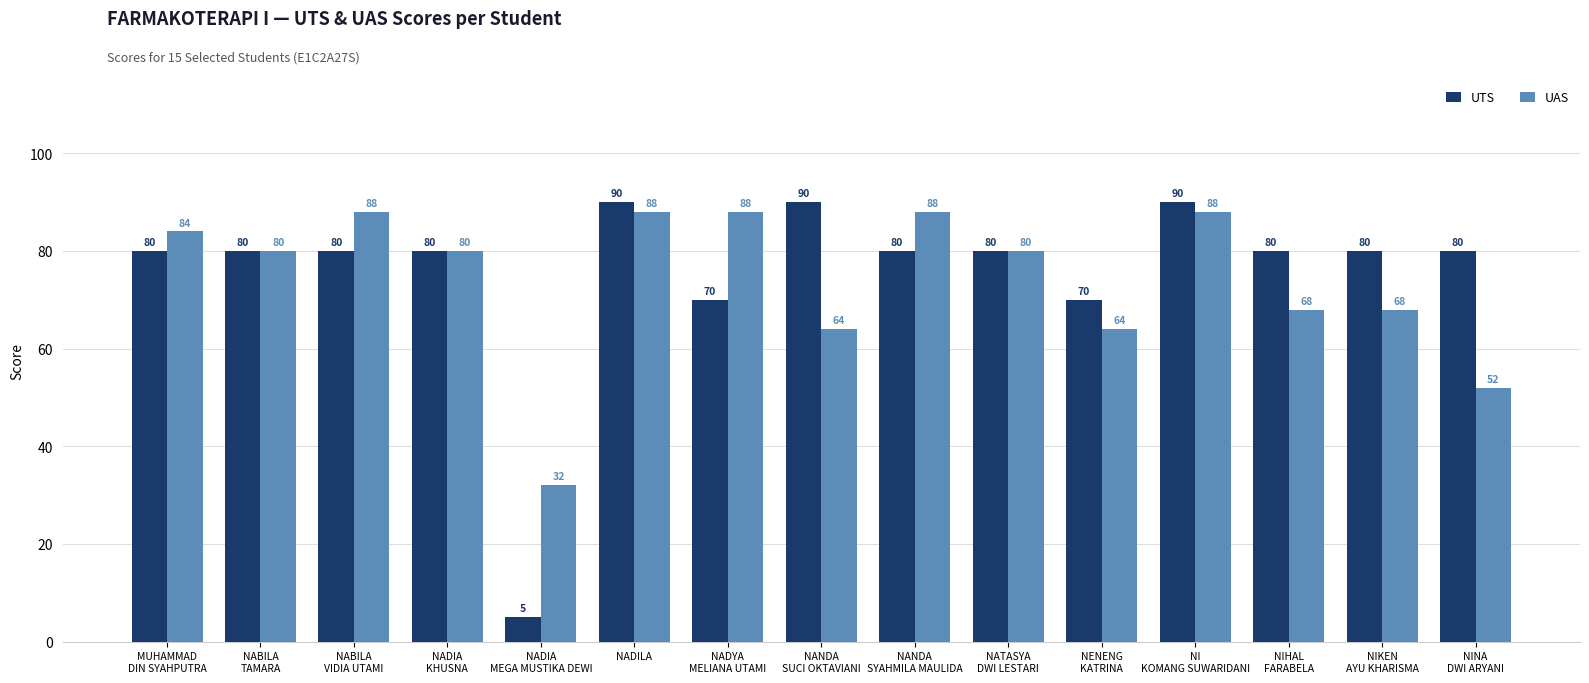

At NADILA, list the series in order from smallest to largest.

UAS, UTS